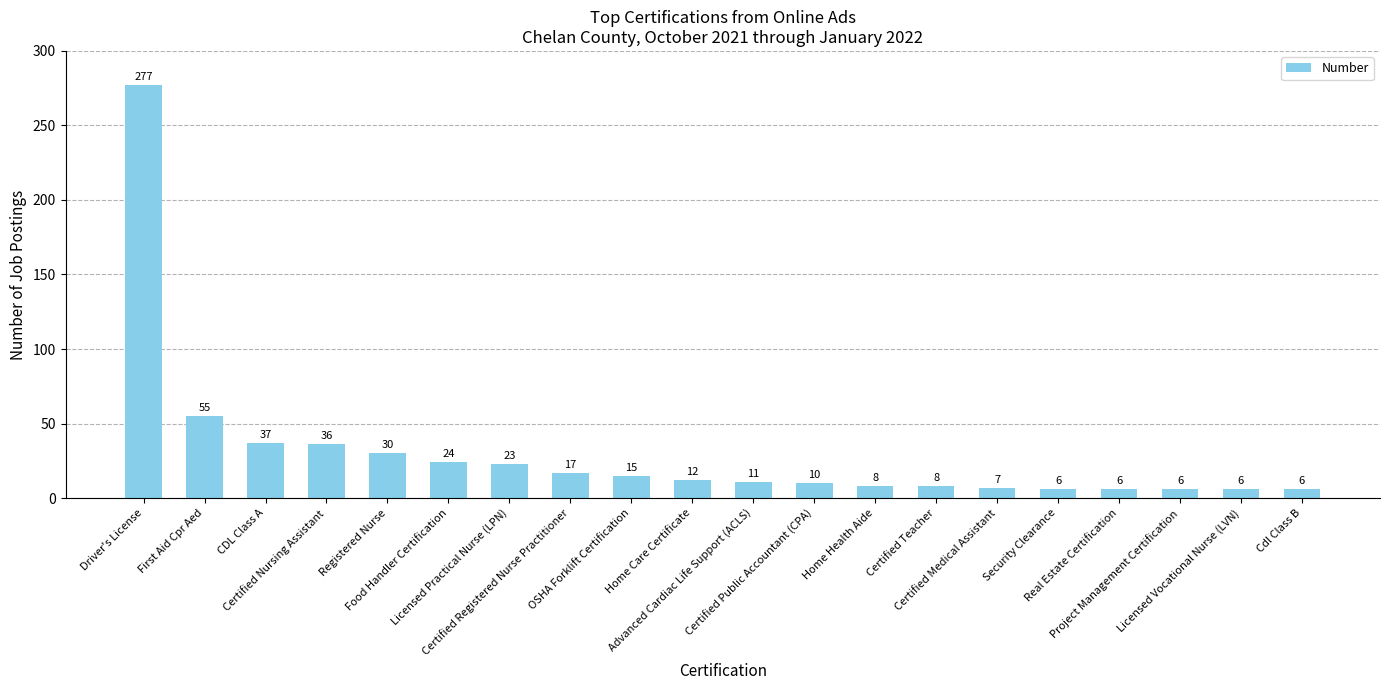

Reading right to left, extract all data points from this chart.

6	6	6	6	6	7	8	8	10	11	12	15	17	23	24	30	36	37	55	277